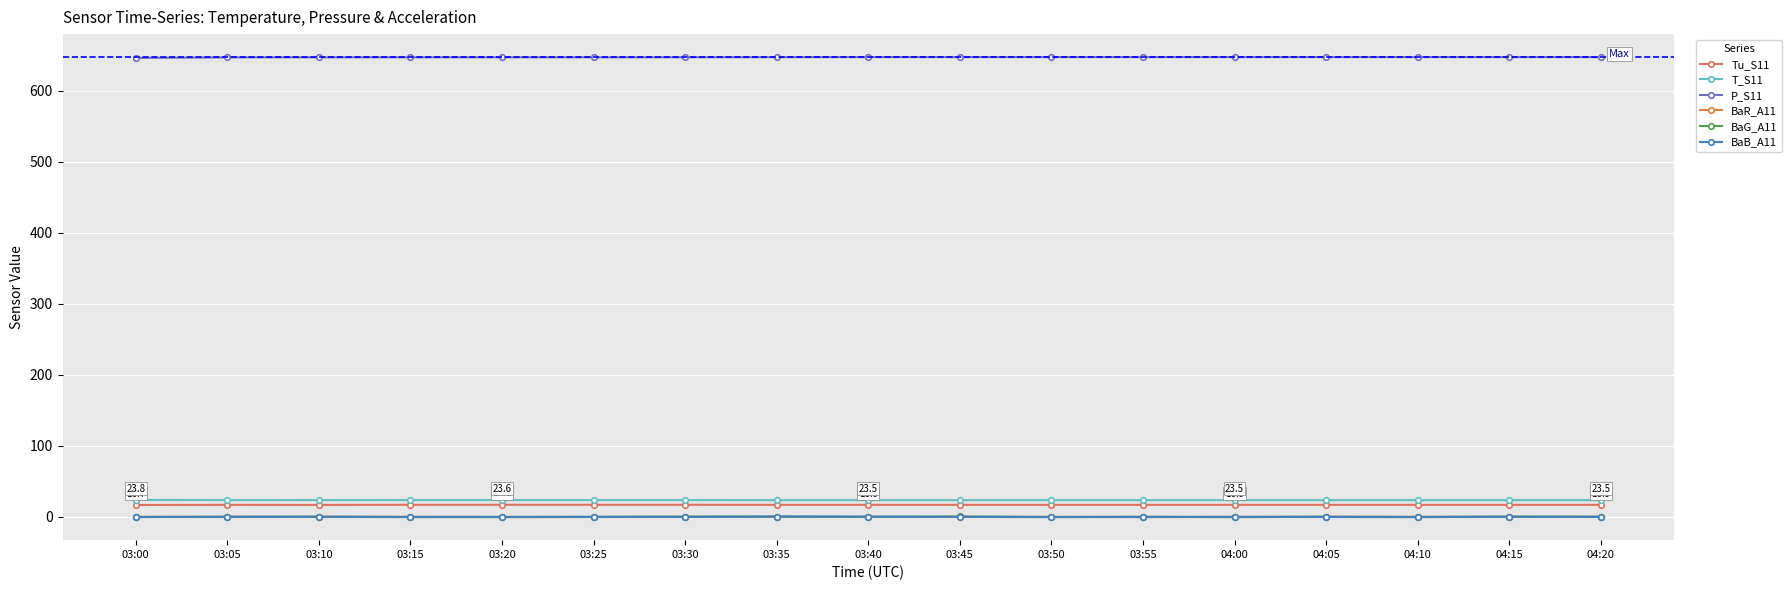

Reading left to right, what are all the values shown in this chart?

Tu_S11: 03:00=16.7	03:05=16.9	03:10=16.8	03:15=17.0	03:20=17.0	03:25=17.0	03:30=17.0	03:35=16.9	03:40=16.9	03:45=16.9	03:50=16.9	03:55=16.9	04:00=16.9	04:05=16.9	04:10=16.9	04:15=16.9	04:20=16.9
T_S11: 03:00=23.8	03:05=23.6	03:10=23.6	03:15=23.6	03:20=23.6	03:25=23.6	03:30=23.6	03:35=23.5	03:40=23.5	03:45=23.5	03:50=23.5	03:55=23.5	04:00=23.5	04:05=23.5	04:10=23.5	04:15=23.5	04:20=23.5
P_S11: 03:00=646.5	03:05=647.3	03:10=647.4	03:15=647.4	03:20=647.4	03:25=647.4	03:30=647.5	03:35=647.6	03:40=647.7	03:45=647.7	03:50=647.7	03:55=647.7	04:00=647.7	04:05=647.7	04:10=647.7	04:15=647.7	04:20=647.7
BaR_A11: 03:00=0.0	03:05=0.0	03:10=-0.0	03:15=0.1	03:20=-0.3	03:25=-0.2	03:30=0.1	03:35=-0.0	03:40=-0.1	03:45=-0.2	03:50=0.0	03:55=-0.3	04:00=-0.1	04:05=0.0	04:10=-0.1	04:15=-0.0	04:20=0.1
BaG_A11: 03:00=-0.1	03:05=-0.2	03:10=0.0	03:15=-0.4	03:20=-0.4	03:25=-0.1	03:30=0.3	03:35=0.3	03:40=-0.1	03:45=0.5	03:50=-0.2	03:55=0.1	04:00=-0.5	04:05=0.2	04:10=-0.1	04:15=0.1	04:20=0.3
BaB_A11: 03:00=-0.3	03:05=0.1	03:10=0.2	03:15=-0.2	03:20=0.0	03:25=-0.0	03:30=-0.1	03:35=0.5	03:40=0.3	03:45=-0.0	03:50=-0.4	03:55=-0.1	04:00=-0.0	04:05=-0.2	04:10=-0.4	04:15=0.2	04:20=-0.2